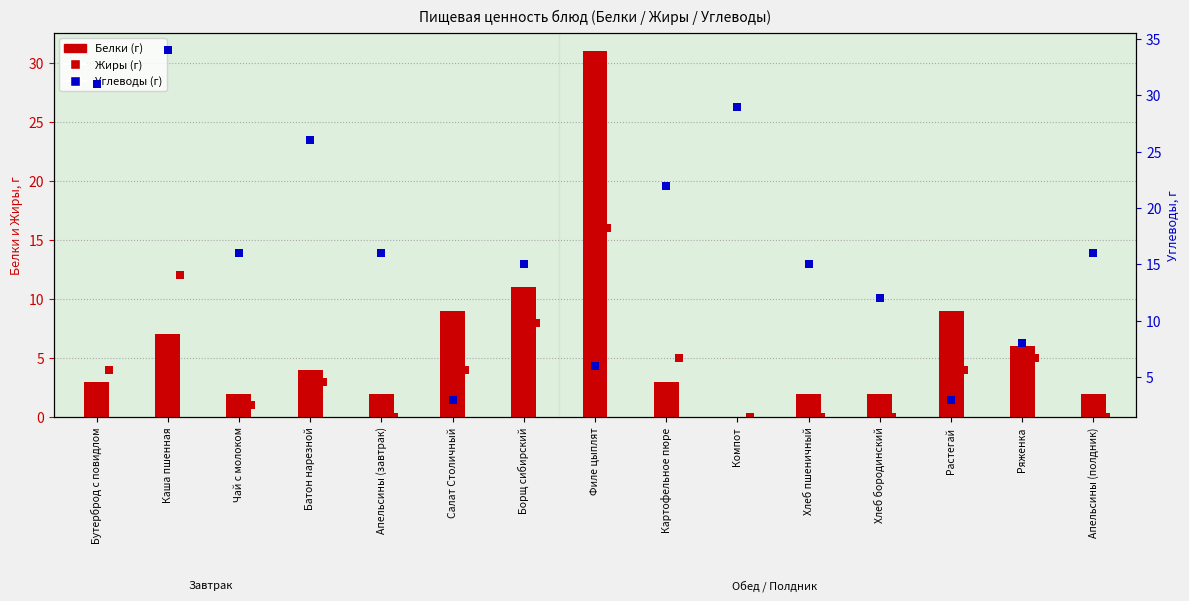

At which category is the sum across all series the highest?

Каша пшенная